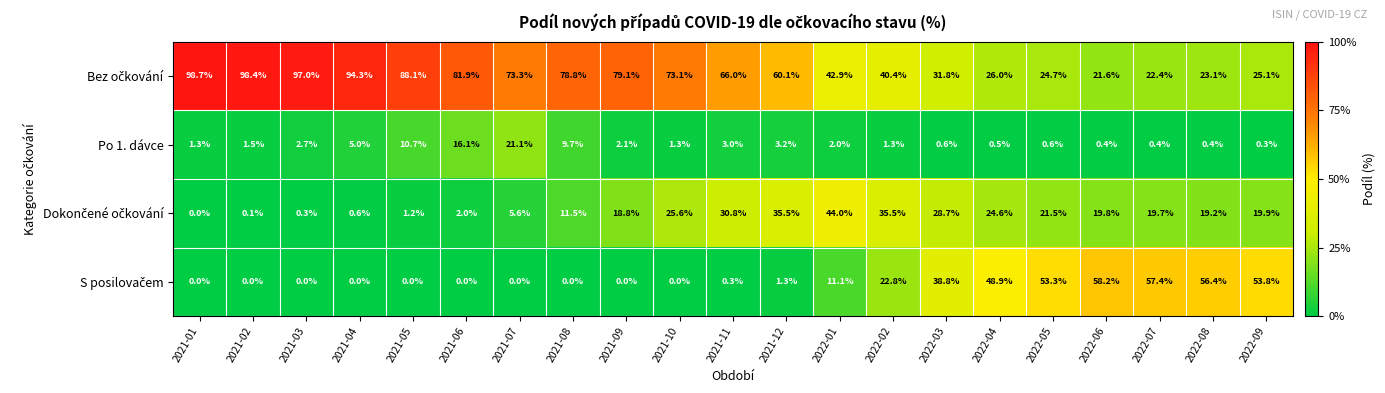

What is the total value across all series at 2021-10?

100.0